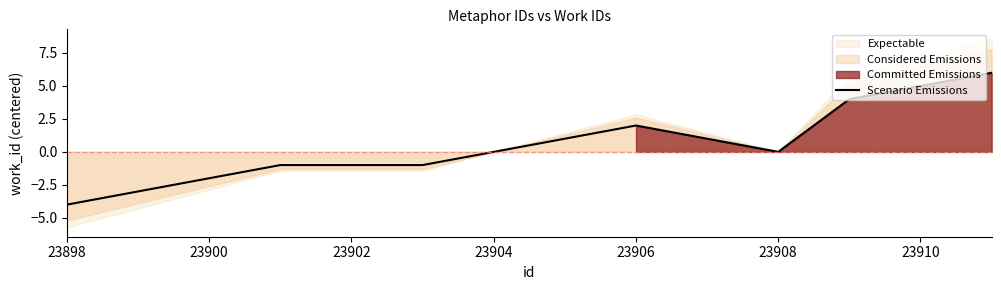

At which label does Scenario Emissions reach its minimum?

23898